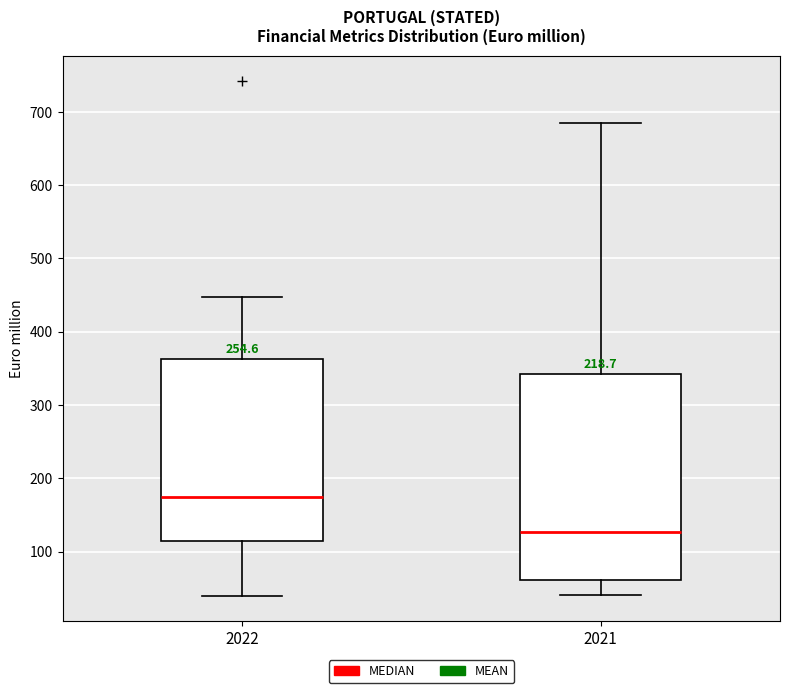

Reading left to right, transcribe this box plot: for each box, give where its median line is, the range the box spans, and where its two whiskers end, as read against the y-axis. The values are not printed on the chart, so give them approximately, as read against the axis.

2022: median 170, box 110 to 360, whiskers 40 to 450
2021: median 130, box 60 to 340, whiskers 40 to 680